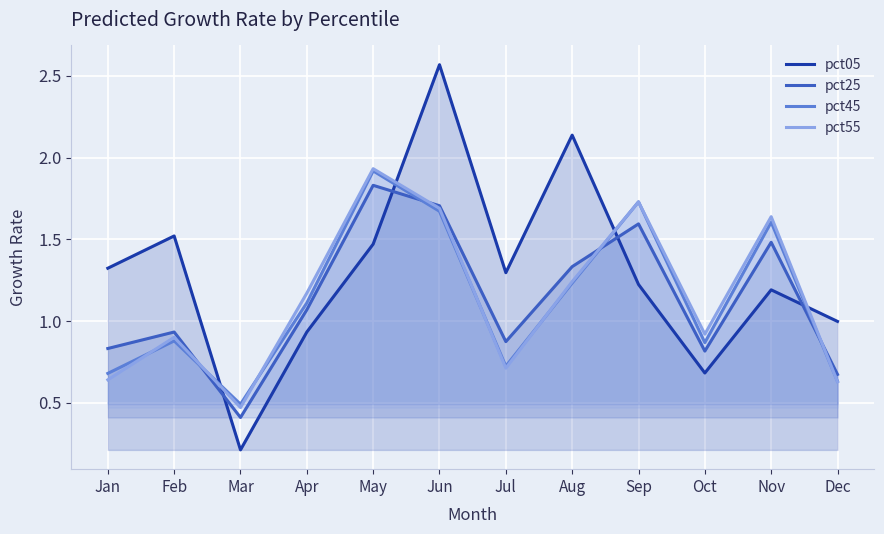

Reading left to right, transcribe all the data shown in this chart.

pct05: Jan=1.3	Feb=1.5	Mar=0.2	Apr=0.9	May=1.5	Jun=2.6	Jul=1.3	Aug=2.1	Sep=1.2	Oct=0.7	Nov=1.2	Dec=1.0
pct25: Jan=0.8	Feb=0.9	Mar=0.4	Apr=1.1	May=1.8	Jun=1.7	Jul=0.9	Aug=1.3	Sep=1.6	Oct=0.8	Nov=1.5	Dec=0.7
pct45: Jan=0.7	Feb=0.9	Mar=0.5	Apr=1.1	May=1.9	Jun=1.7	Jul=0.7	Aug=1.2	Sep=1.7	Oct=0.9	Nov=1.6	Dec=0.6
pct55: Jan=0.6	Feb=0.9	Mar=0.5	Apr=1.2	May=1.9	Jun=1.7	Jul=0.7	Aug=1.2	Sep=1.7	Oct=0.9	Nov=1.6	Dec=0.6